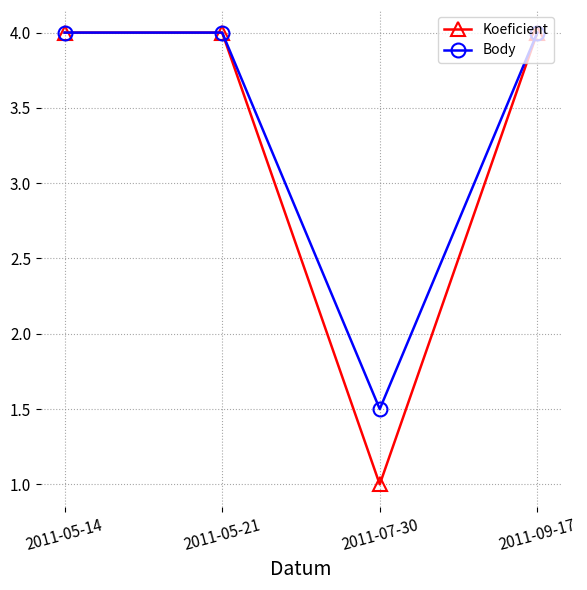

What is the highest value of the Koeficient series?

4.0